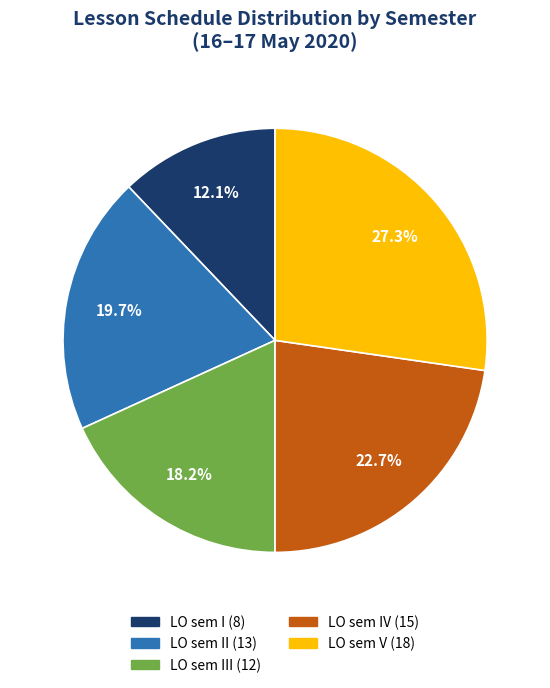

Does any single category account for the majority?

No